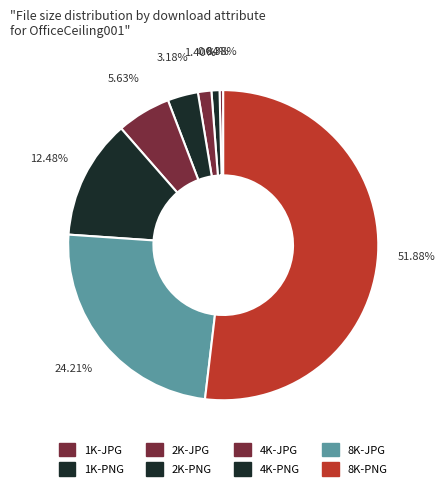

To the nearest percent, what is the average slice percentage?

12%